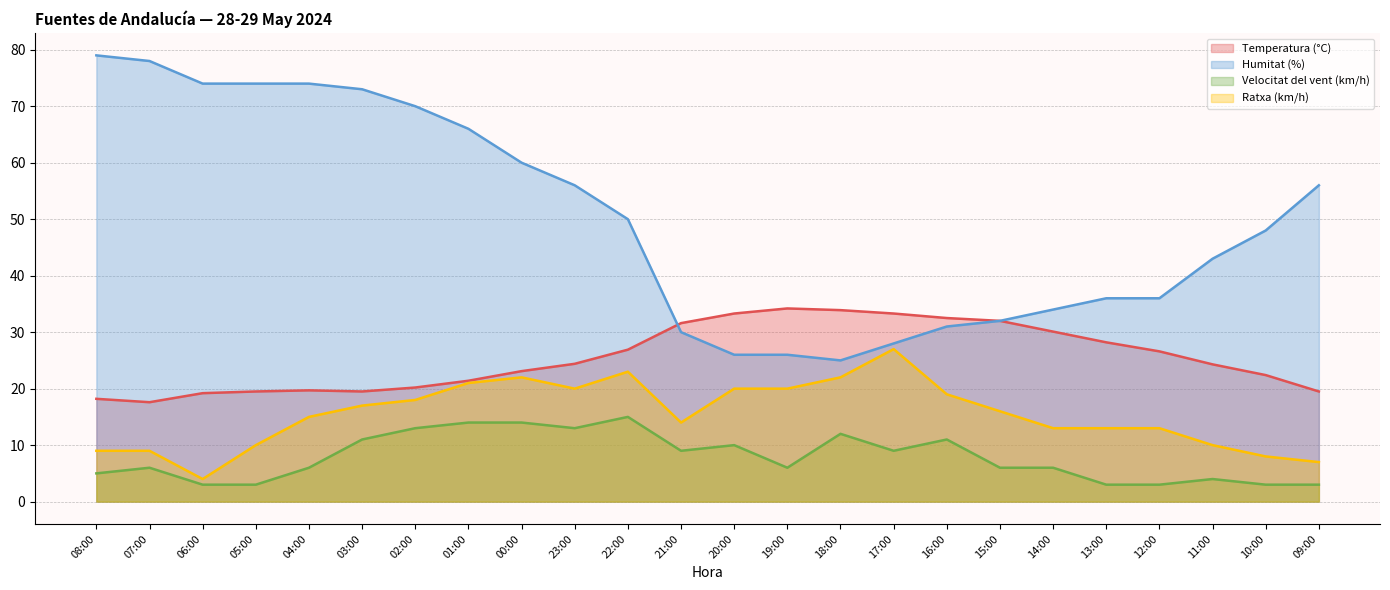

Which has a higher value, 13:00 or 01:00?

13:00